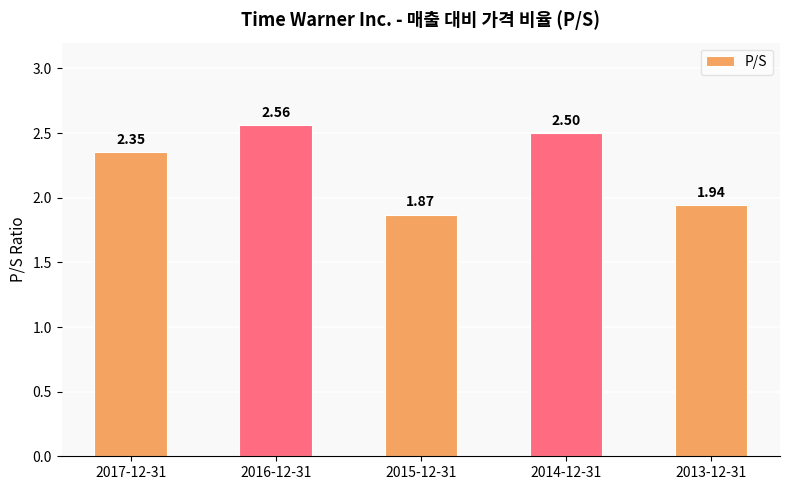

Is it true that the value at 2014-12-31 is 2.5?

True